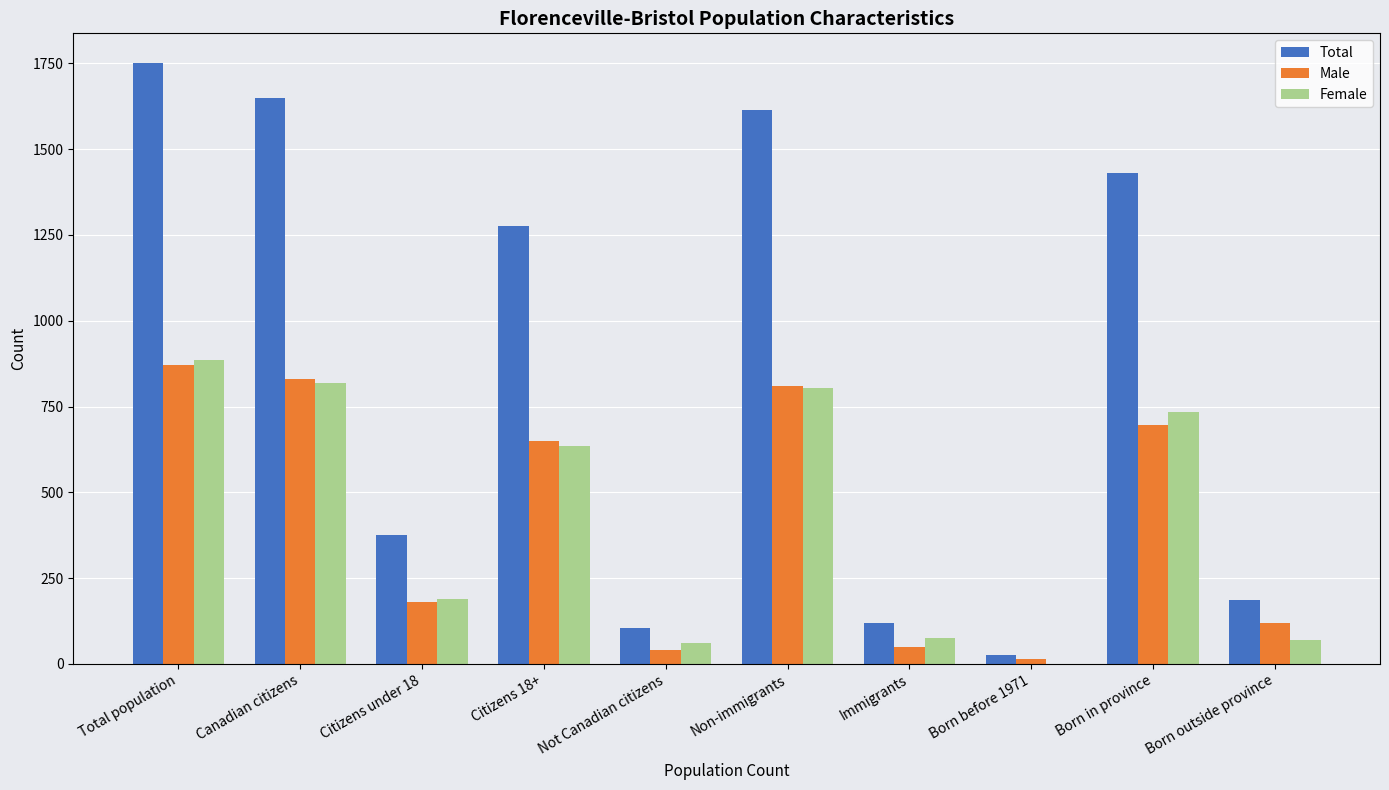

What is the total value across all series at Immigrants?

245